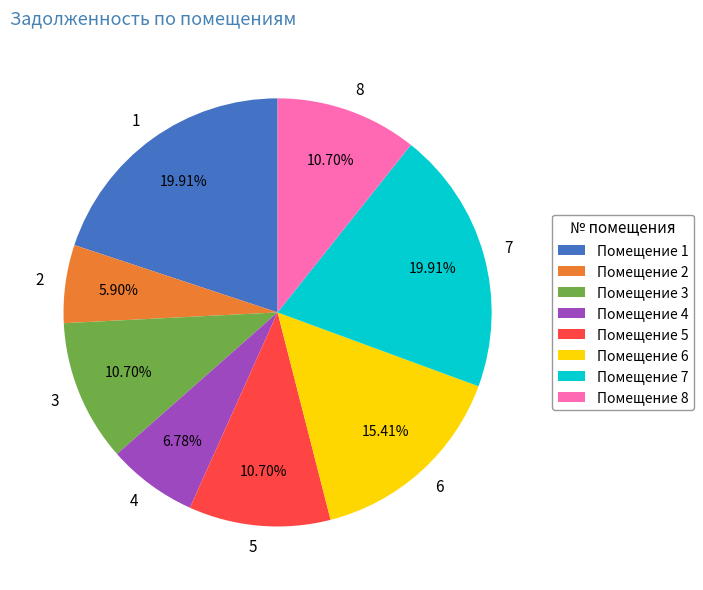

Which slice is the smallest?

2